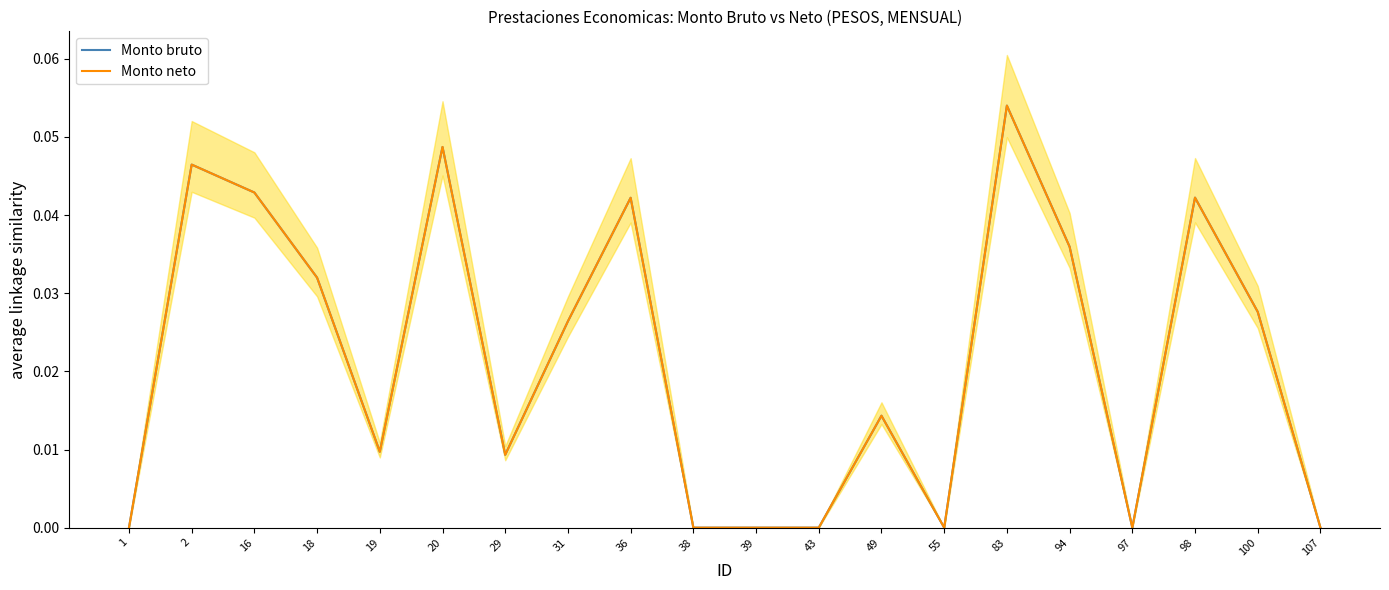

True or false: Monto bruto and Monto neto cross at least once.

False